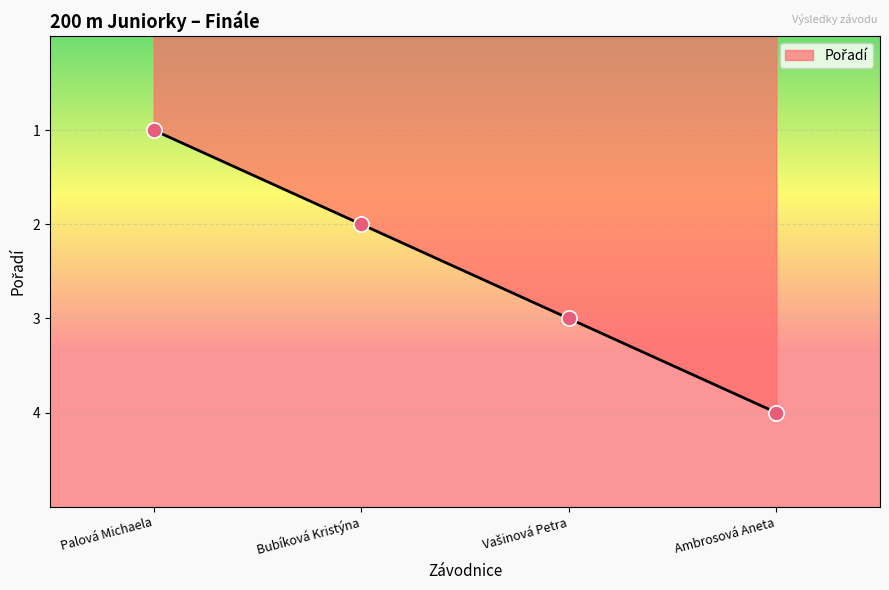

Between Ambrosová Aneta and Palová Michaela, which is larger?

Ambrosová Aneta